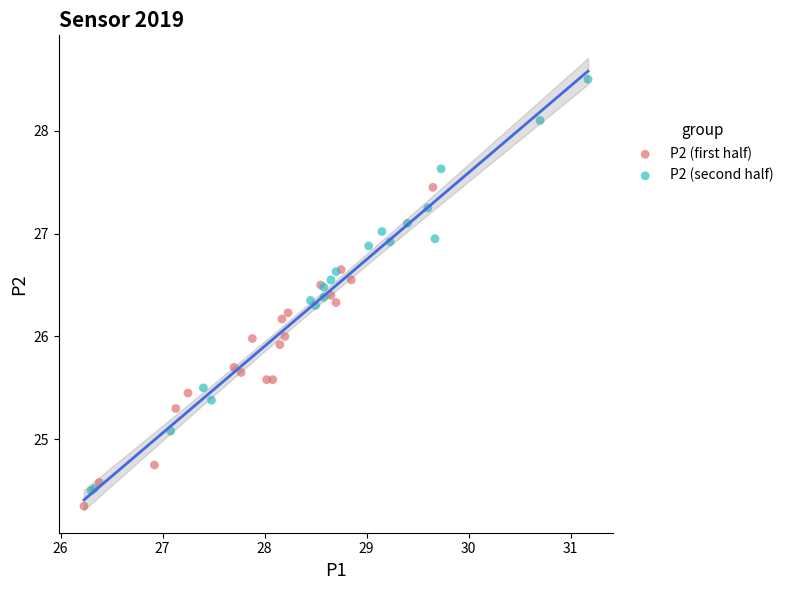

Which series has the largest Y range (max minus min)?

P2 (second half)